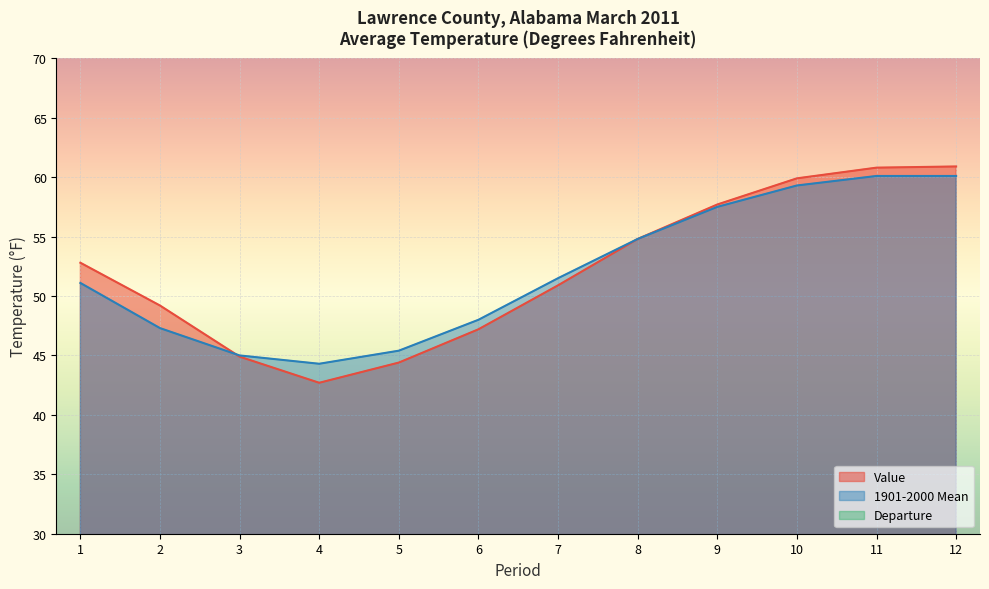

What is the sum of the 1901-2000 Mean values at 2 and 1?

98.4